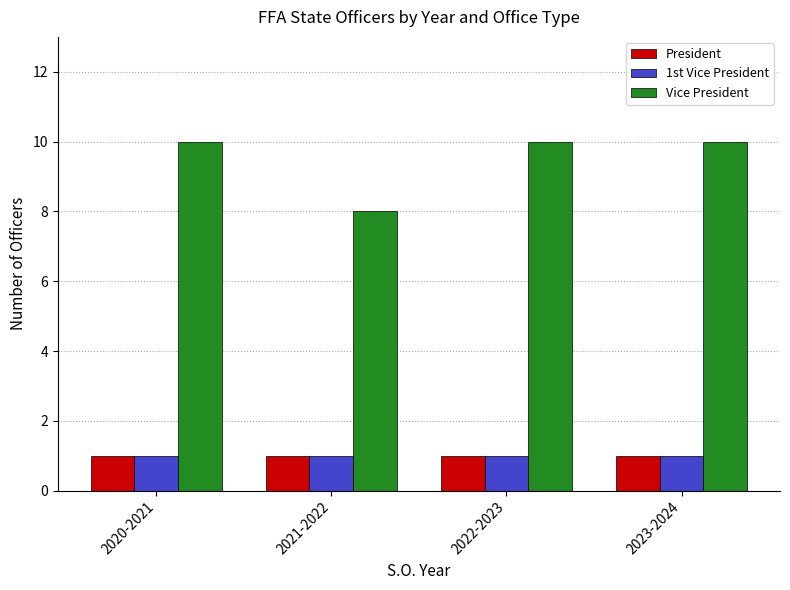

Which series has the largest total across all categories?

Vice President